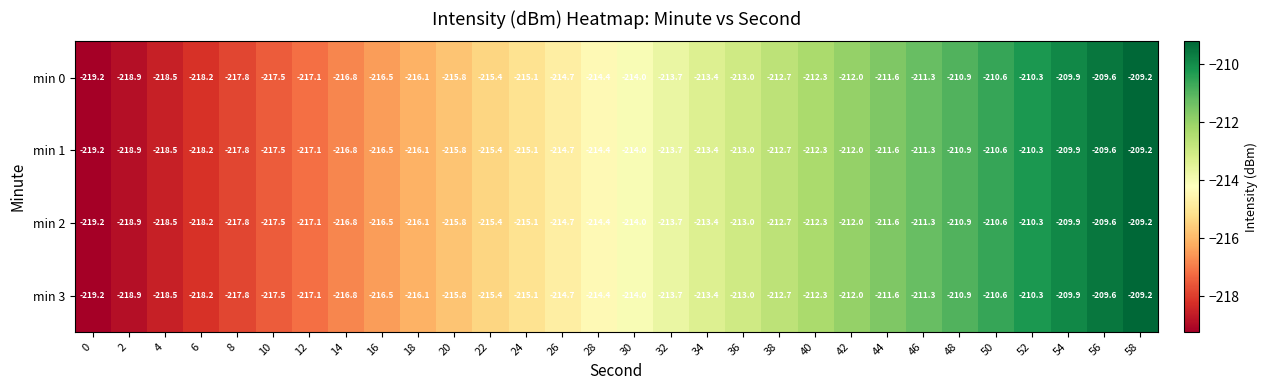

What is the average value of the min 2 series?

-214.2